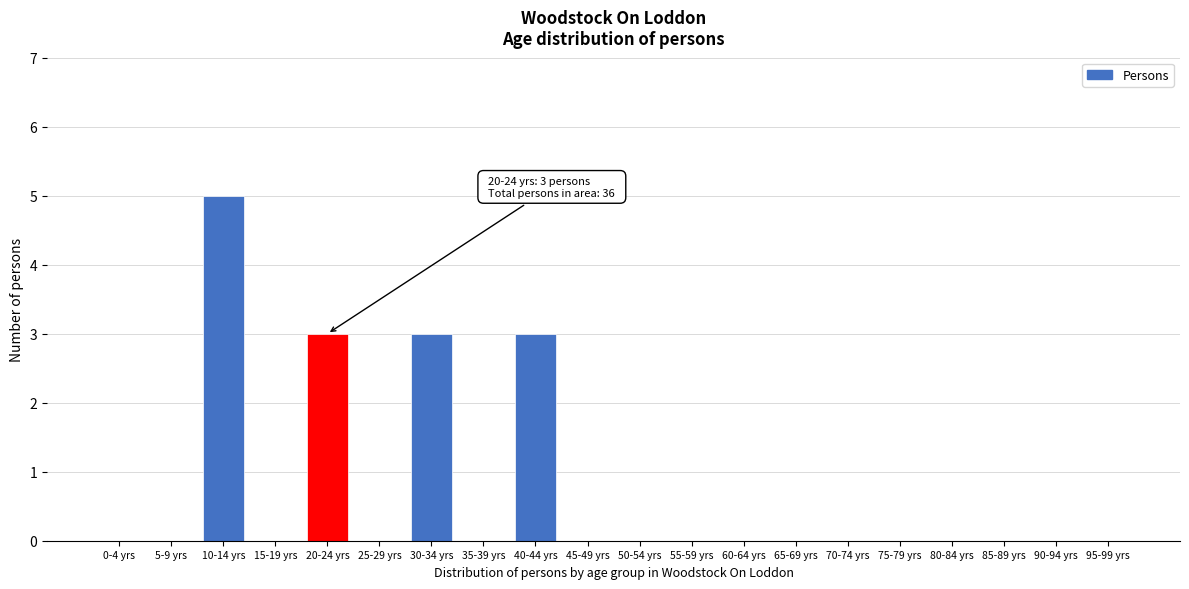

Reading left to right, what are all the values shown in this chart?

0-4 yrs=0	5-9 yrs=0	10-14 yrs=5	15-19 yrs=0	20-24 yrs=3	25-29 yrs=0	30-34 yrs=3	35-39 yrs=0	40-44 yrs=3	45-49 yrs=0	50-54 yrs=0	55-59 yrs=0	60-64 yrs=0	65-69 yrs=0	70-74 yrs=0	75-79 yrs=0	80-84 yrs=0	85-89 yrs=0	90-94 yrs=0	95-99 yrs=0